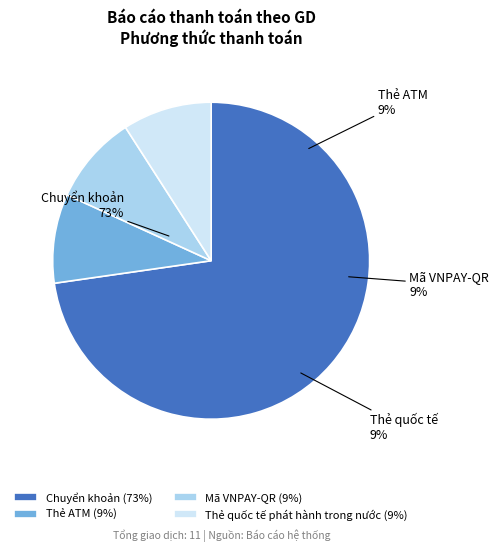

To the nearest percent, what is the average slice percentage?

25%